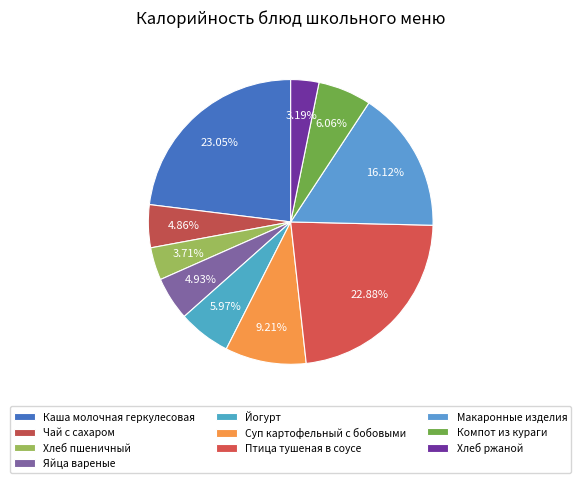

Count the number of slices in the pie.

10